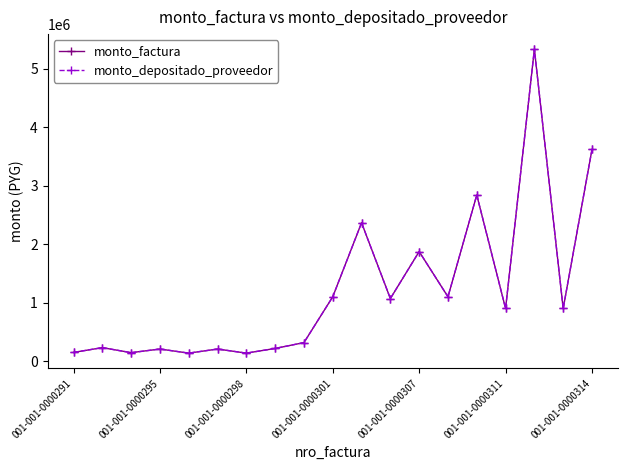

Does the chart have visible grid lines?

No